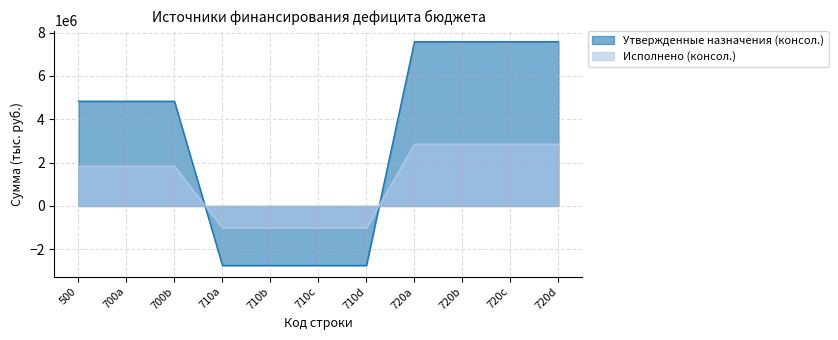

Between 710b and 720c, which series saw the biggest shift?

Утвержденные назначения (консол.)